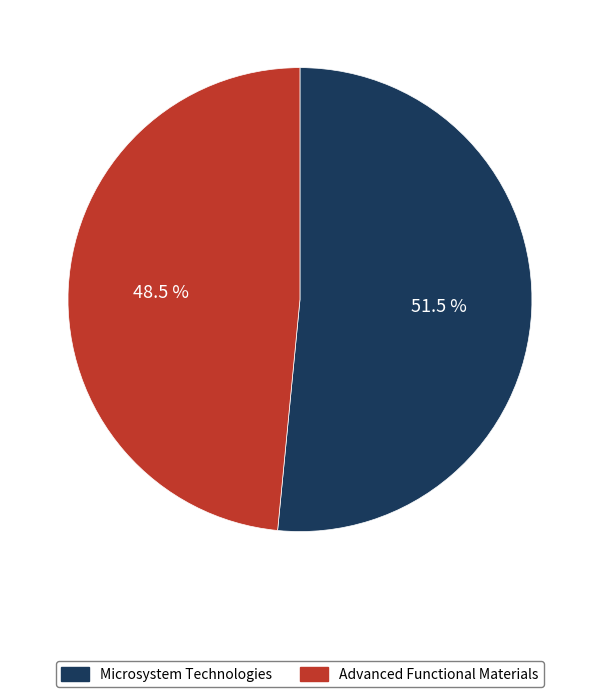

How many slices are in this pie chart?

2